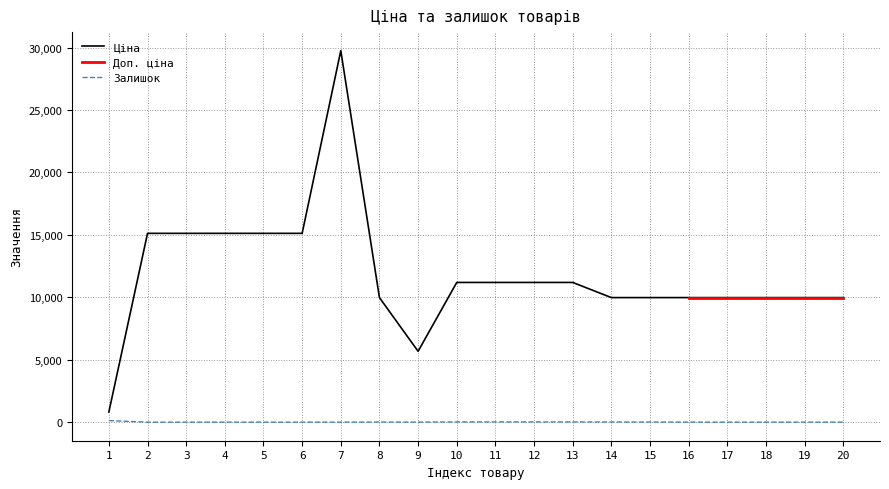

What is the total value across all series at 17?

9975.0